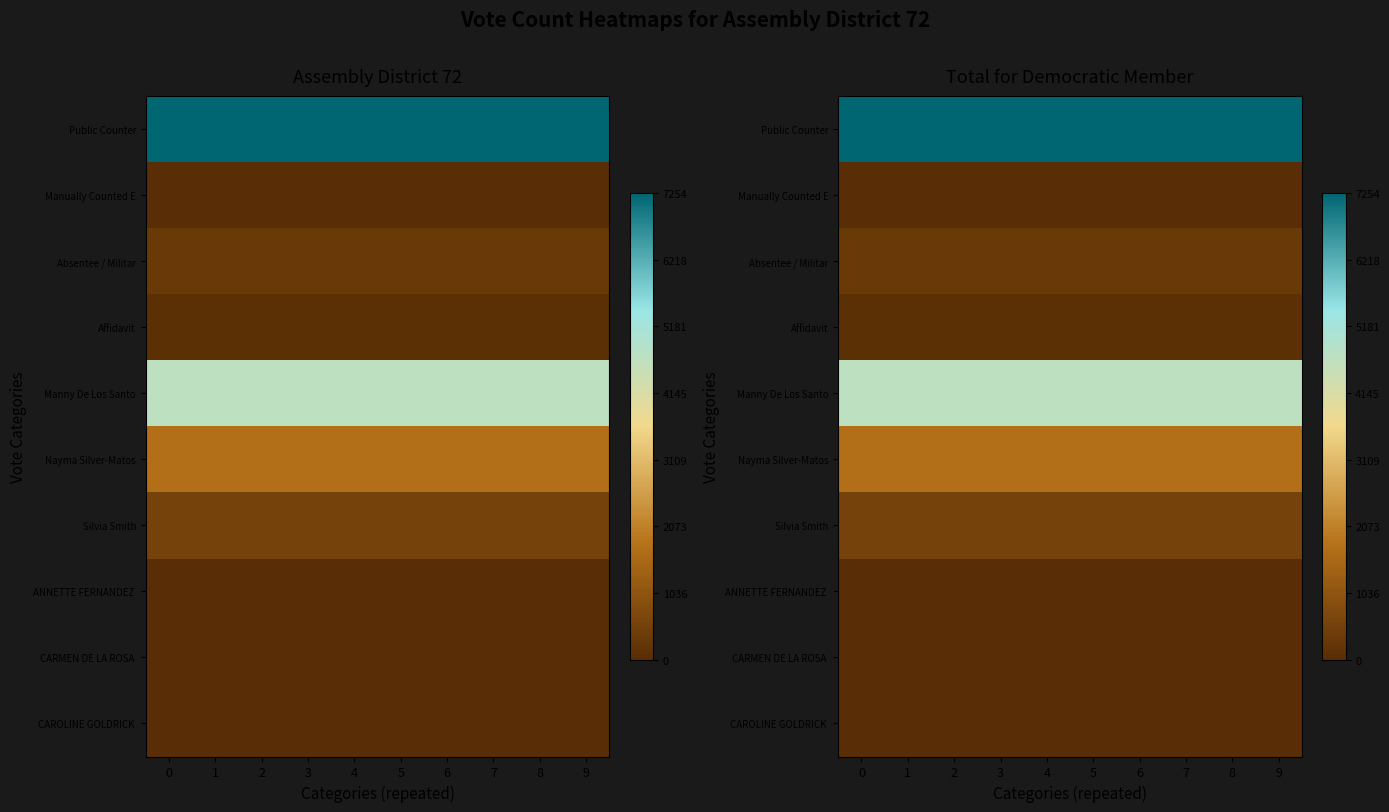

How many series are shown in this chart?

10